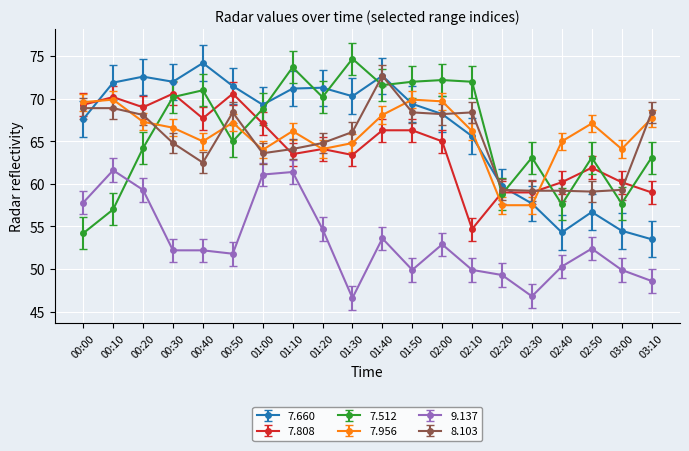

What is the spread (max minus min) of values at 03:00?

14.2